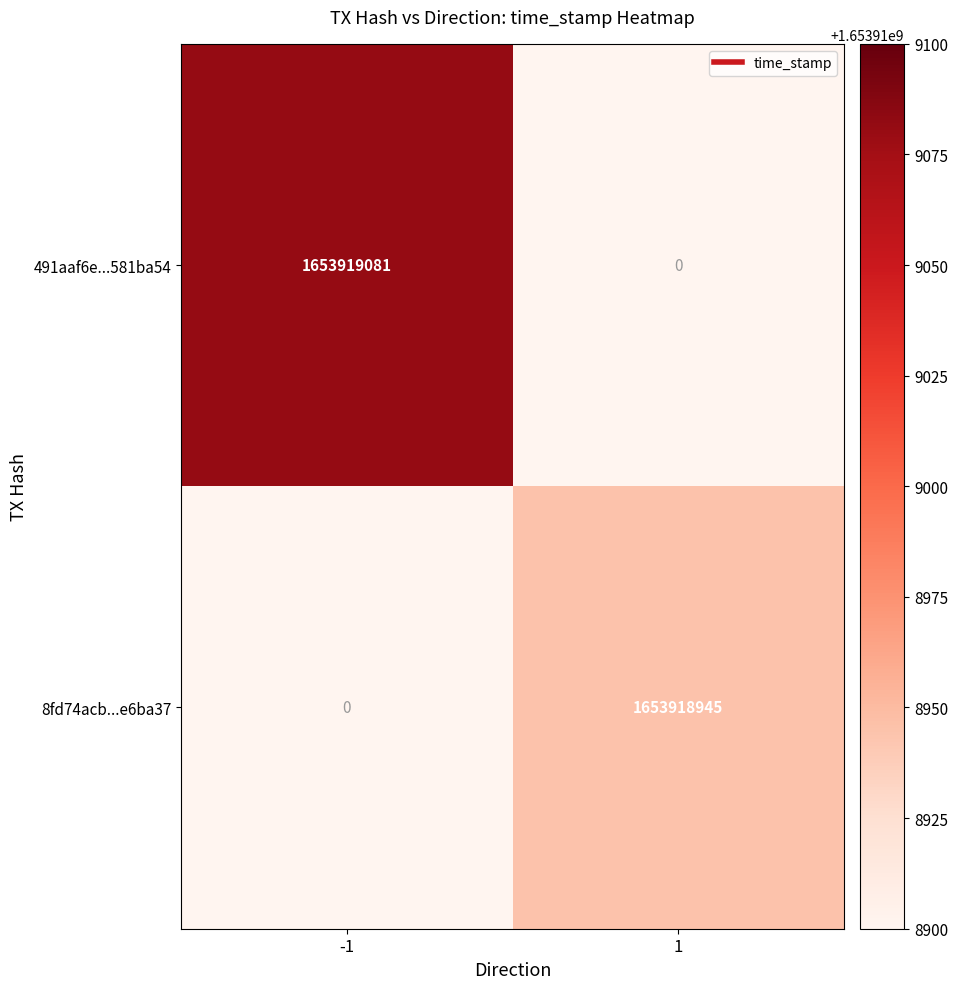

What is the sum of the 491aaf6e...581ba54 values at -1 and 1?

1653919081